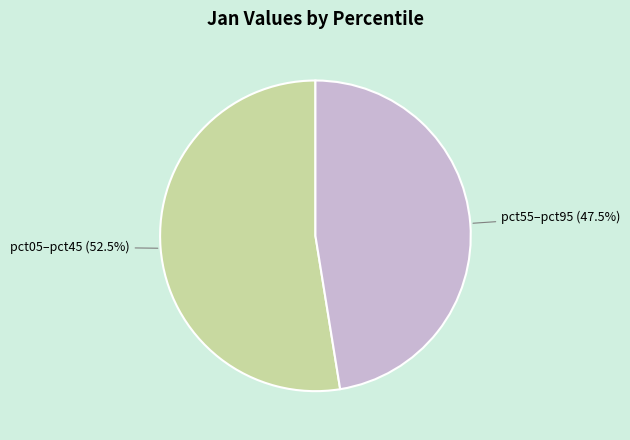

How many slices are in this pie chart?

2